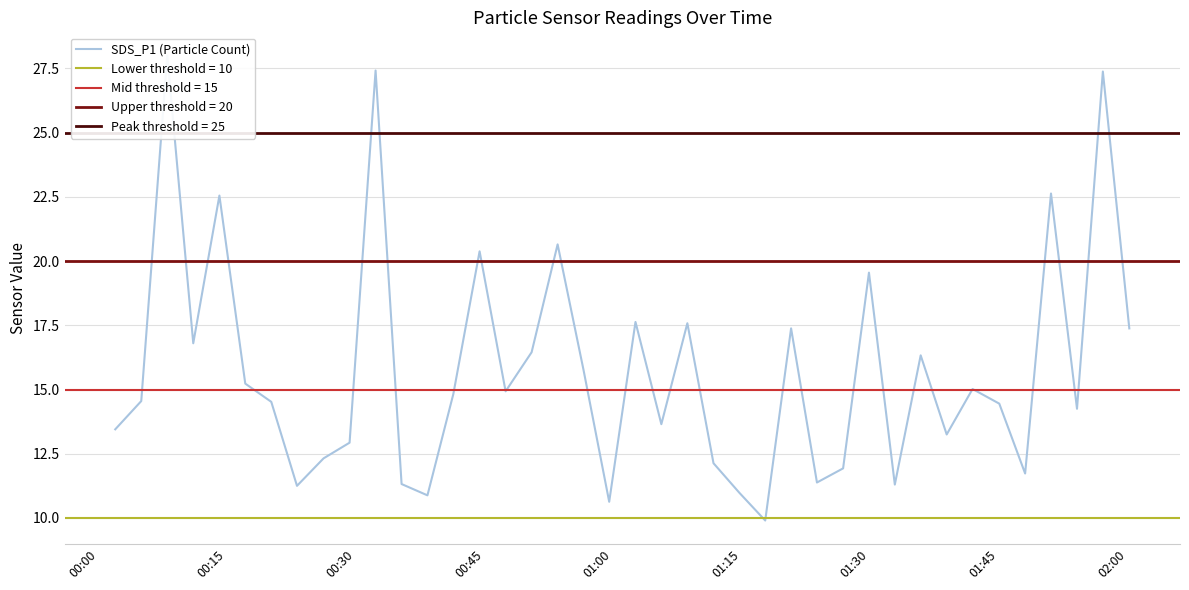

What is the difference between the maximum and minimum values?

18.1